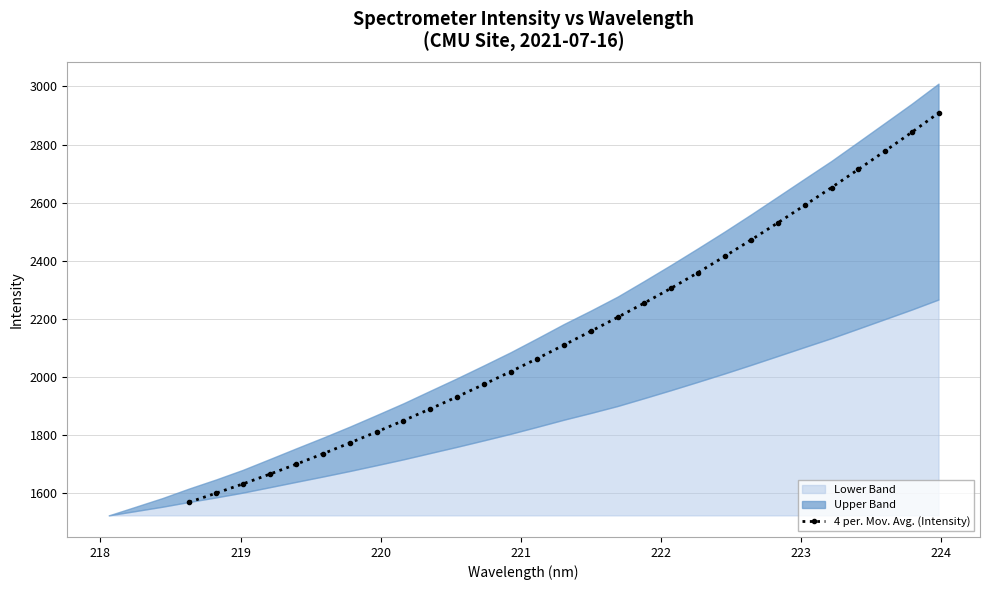

Does the chart have visible grid lines?

Yes